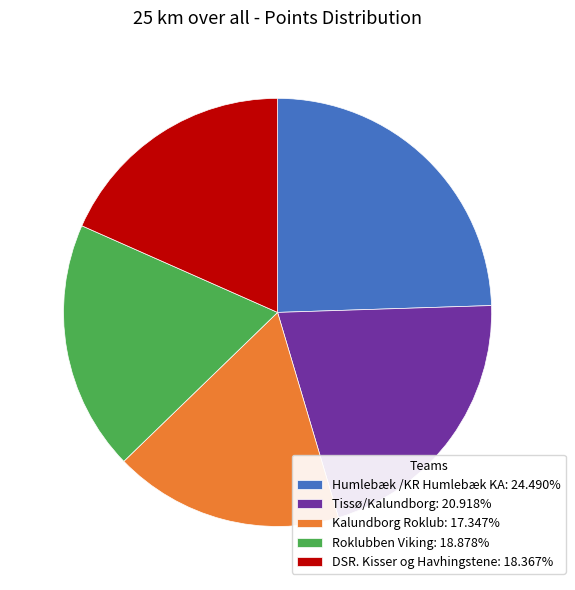

Which has a higher value, Tissø/Kalundborg or Kalundborg Roklub?

Tissø/Kalundborg